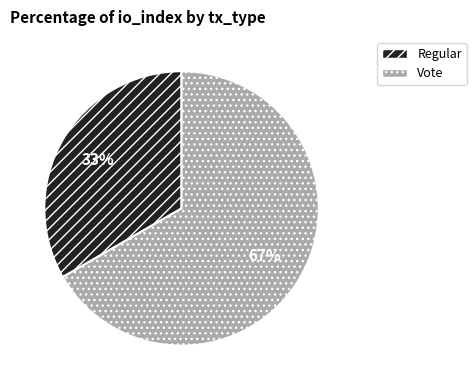

Count the number of slices in the pie.

2